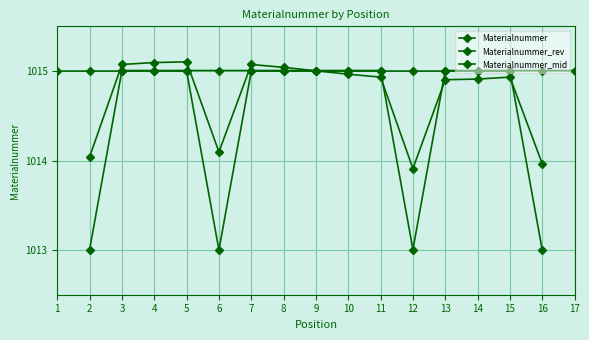

What is the total value across all series at 16?

3042.0